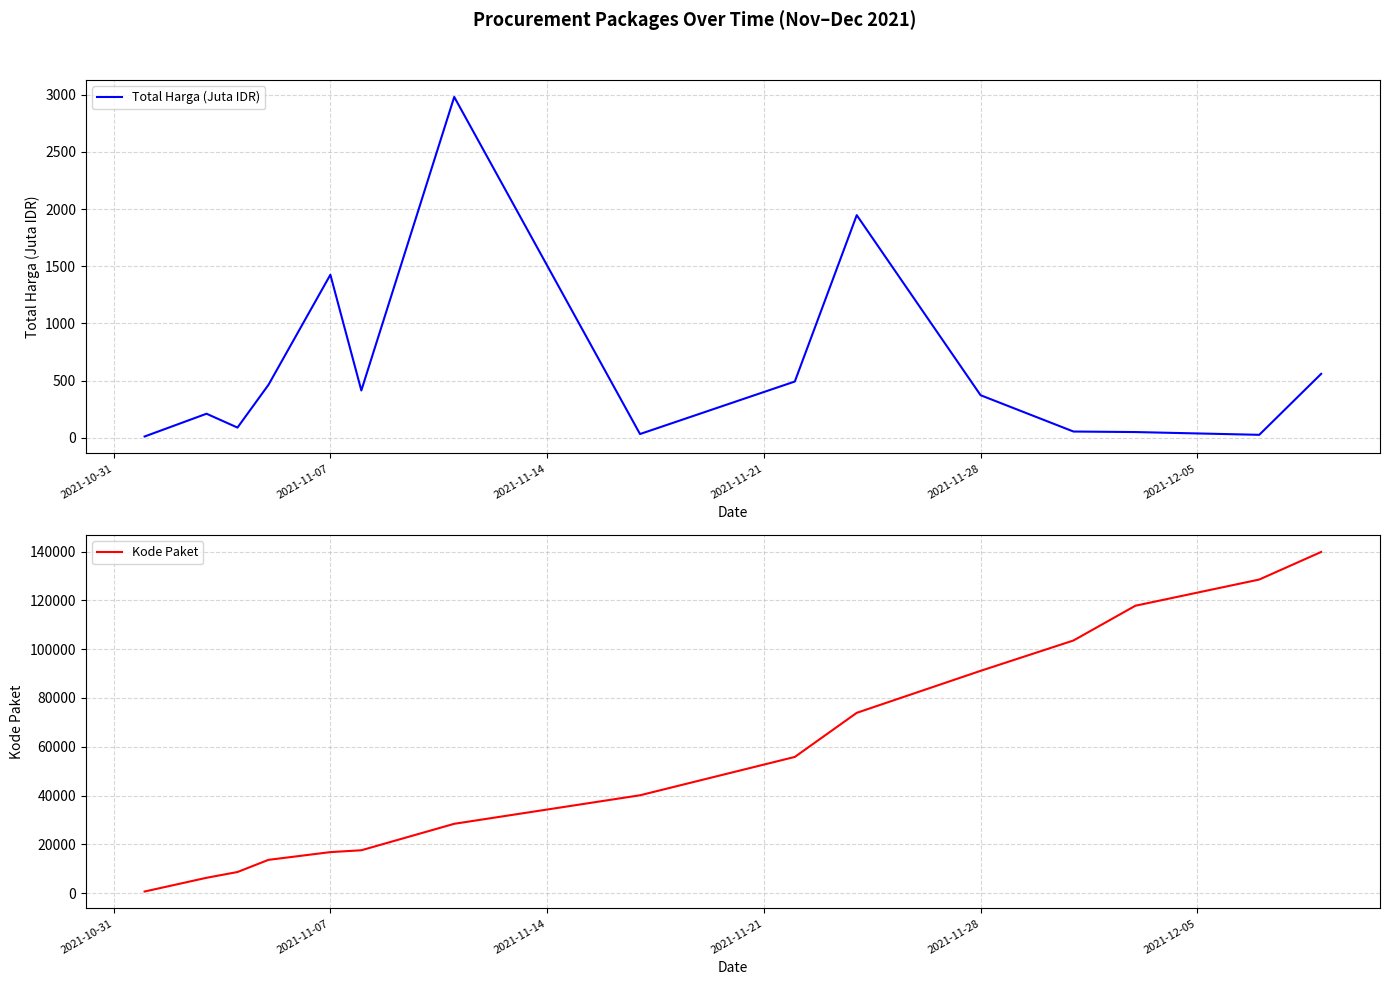

Which series has the widest spread of values?

Kode Paket